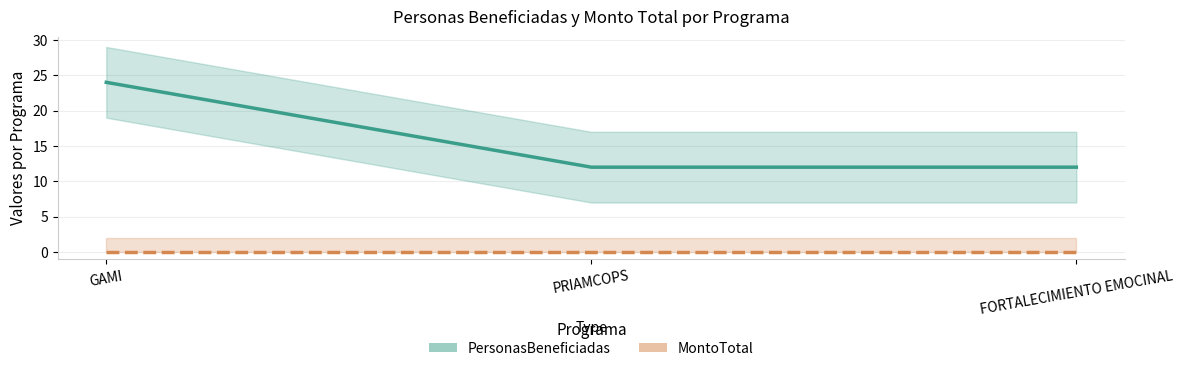

Which category has the highest value in the PersonasBeneficiadas series?

GAMI